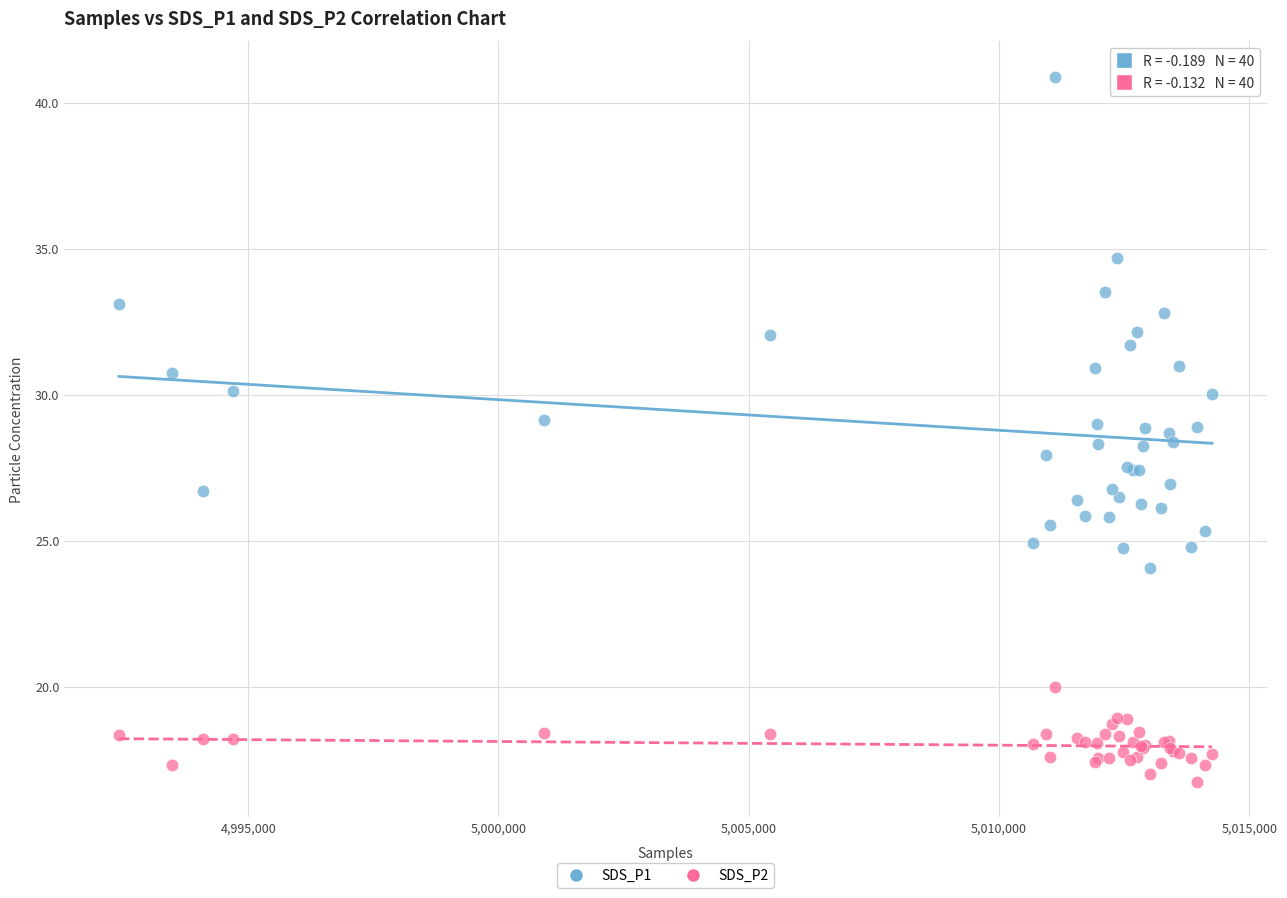

Which series has the widest spread of Y values?

SDS_P1